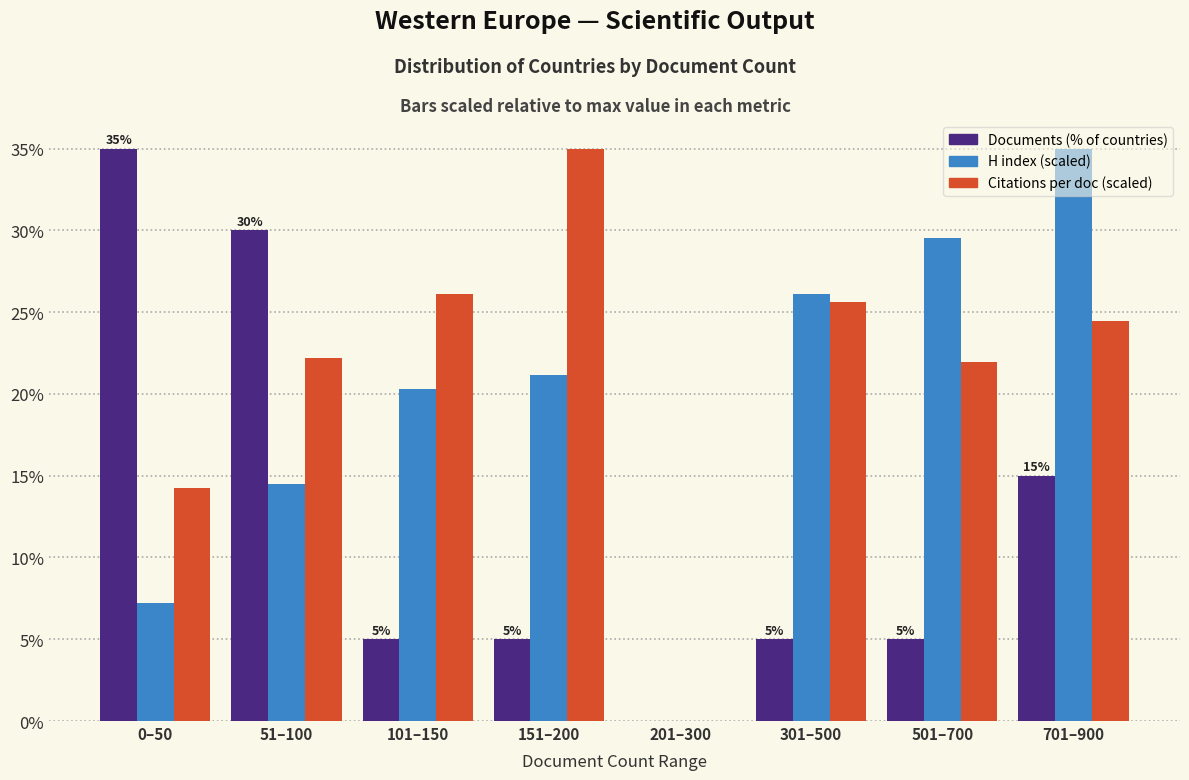

True or false: Citations per doc (scaled) has a value of 29.0 at 51–100.

False